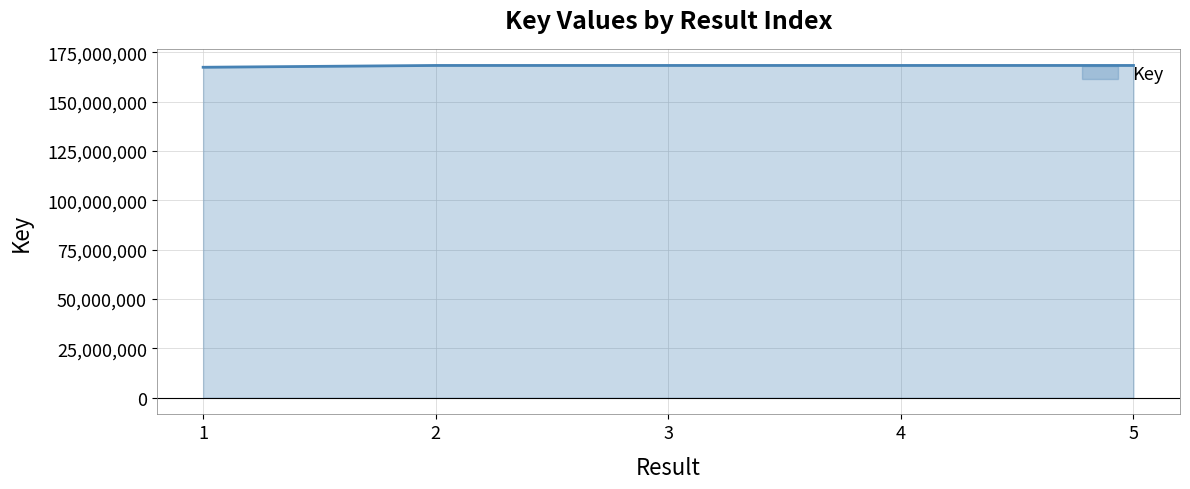

Where does the data first go above 168344301?

2